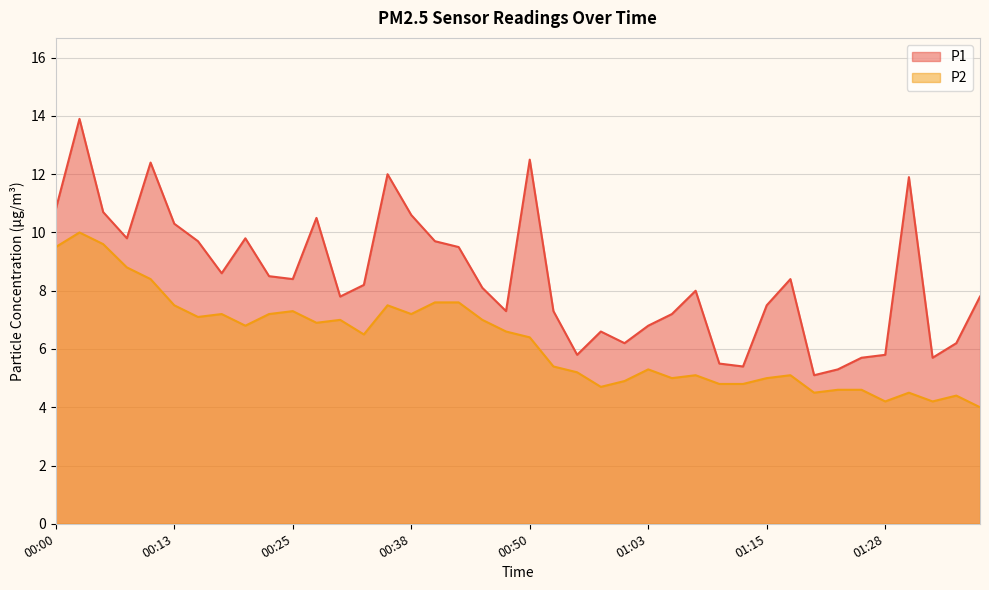

Which category has the highest value across all series?

00:03